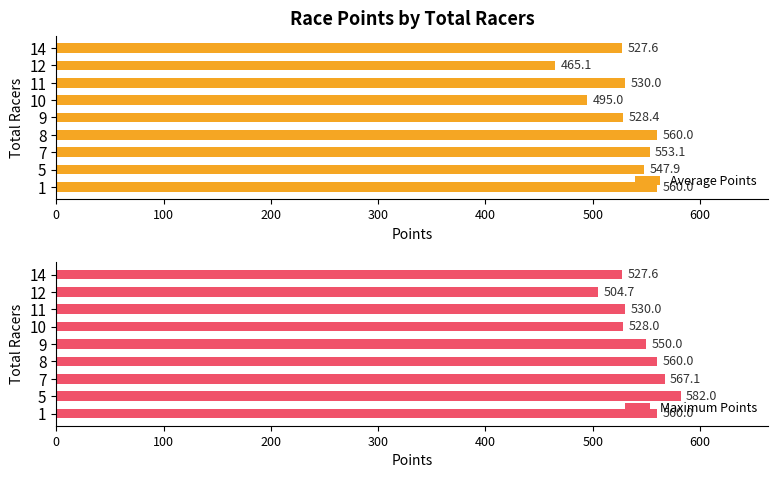

What is the difference between the second highest and second lowest values in the Average Points series?

65.0